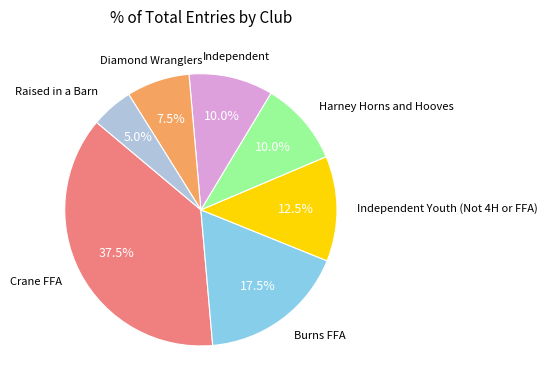

Approximately how many times larger is the value at Crane FFA compared to Diamond Wranglers?

5.0